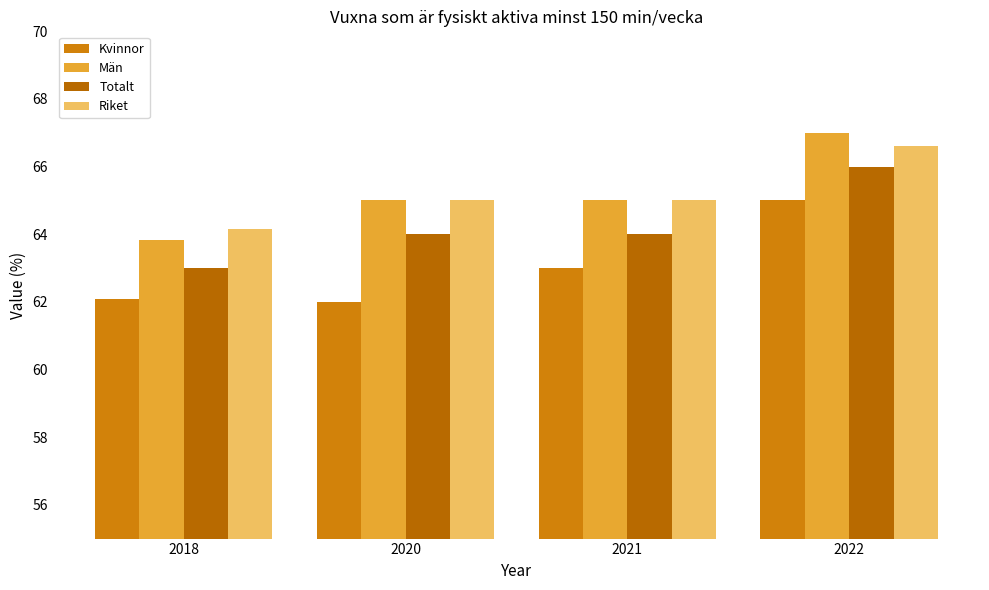

What is the spread (max minus min) of values at 2020?

3.0